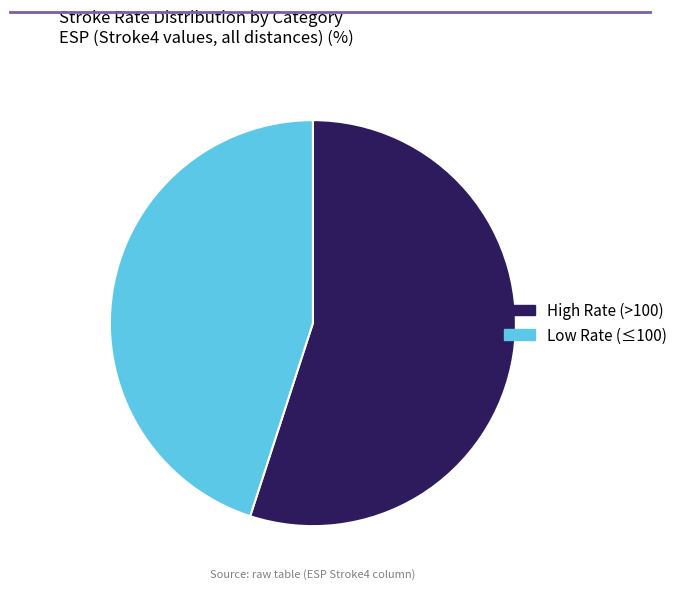

Combined, do Low Rate (≤100) and High Rate (>100) account for over 50%?

Yes